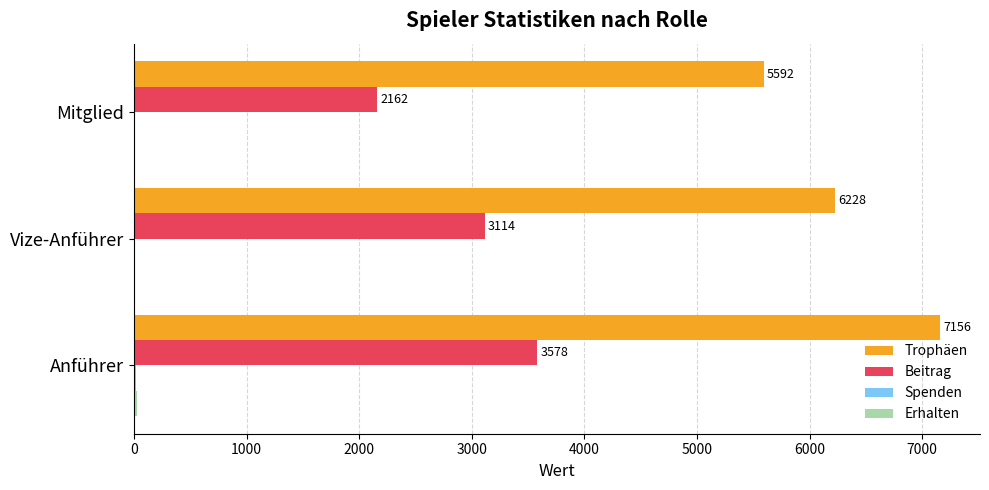

Read the Beitrag value at Anführer.

3578.0